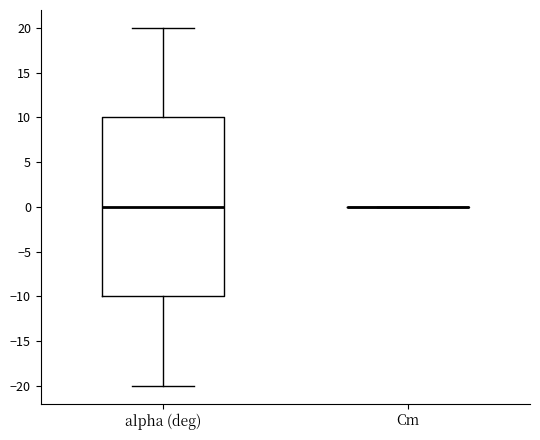

Where does the lower whisker of the box for alpha (deg) end on the y-axis? The values are not printed on the chart, so give them approximately, as read against the axis.

-20